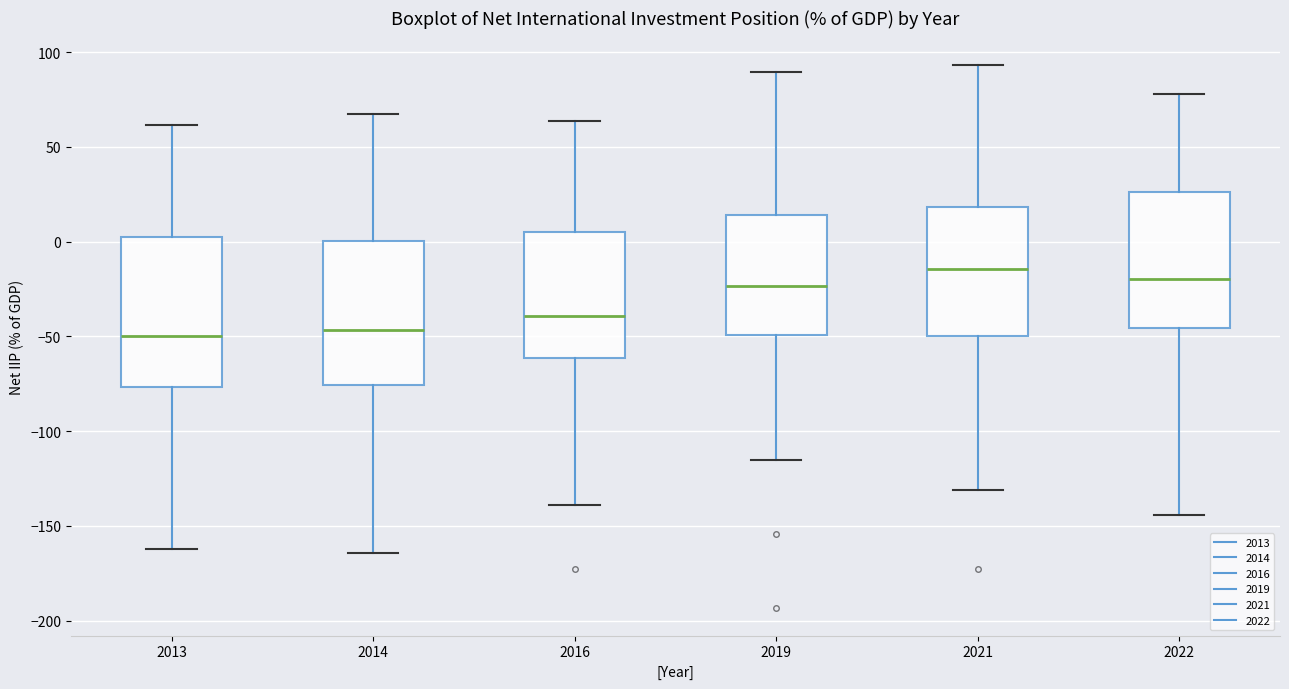

Where does the median line of the box at x = 2022 sit on the y-axis? The values are not printed on the chart, so give them approximately, as read against the axis.

-20